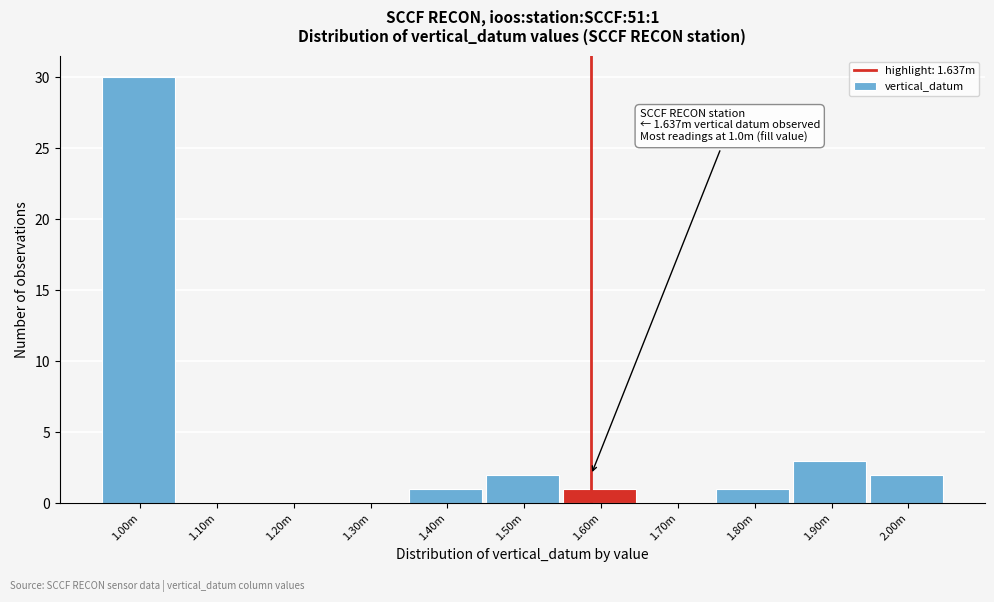

Reading left to right, list all the values displayed in this chart.

1.00m=30	1.10m=0	1.20m=0	1.30m=0	1.40m=1	1.50m=2	1.60m=1	1.70m=0	1.80m=1	1.90m=3	2.00m=2